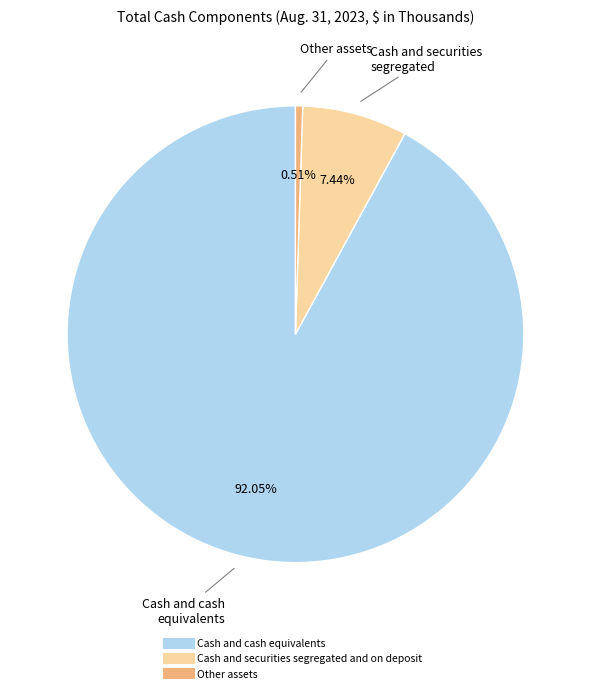

To the nearest percent, what portion does Cash and cash equivalents represent?

92%